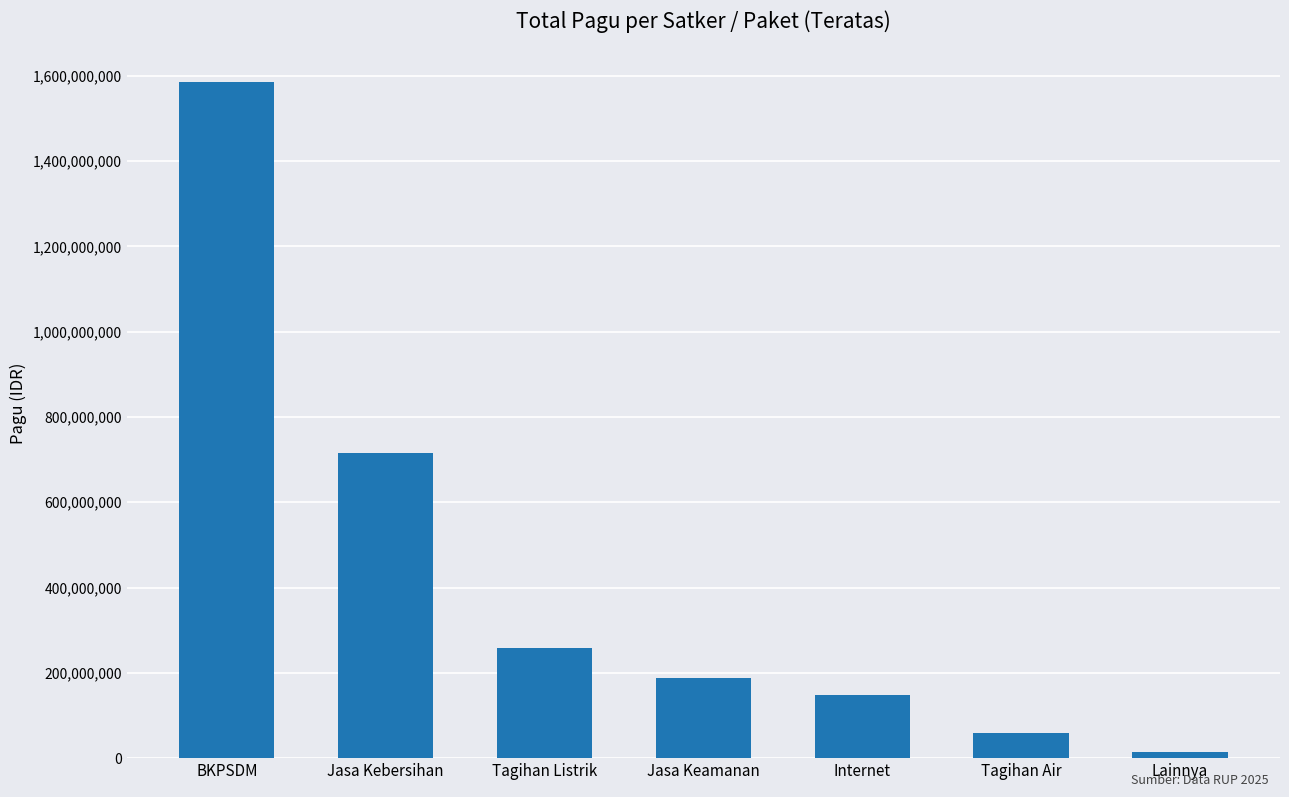

Is it true that the value at Tagihan Listrik is 352095132?

False